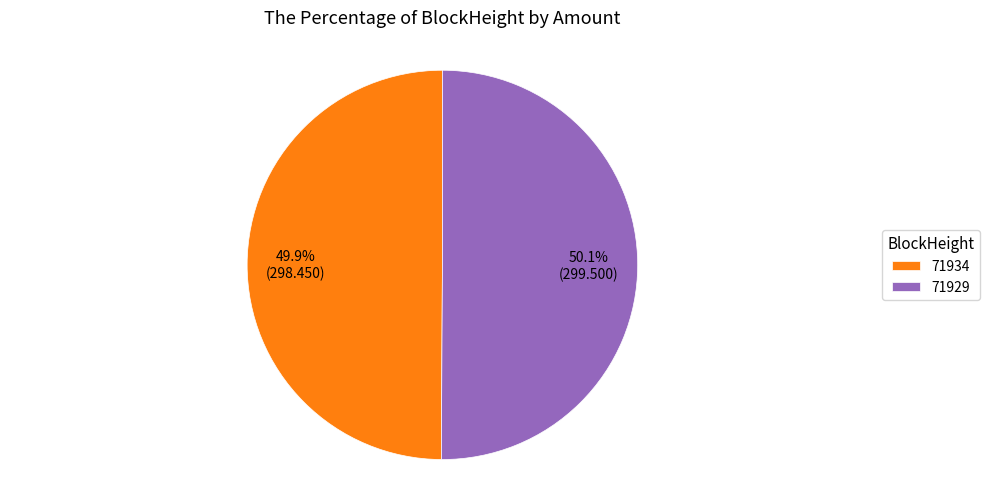

Is there a majority slice in this chart?

Yes